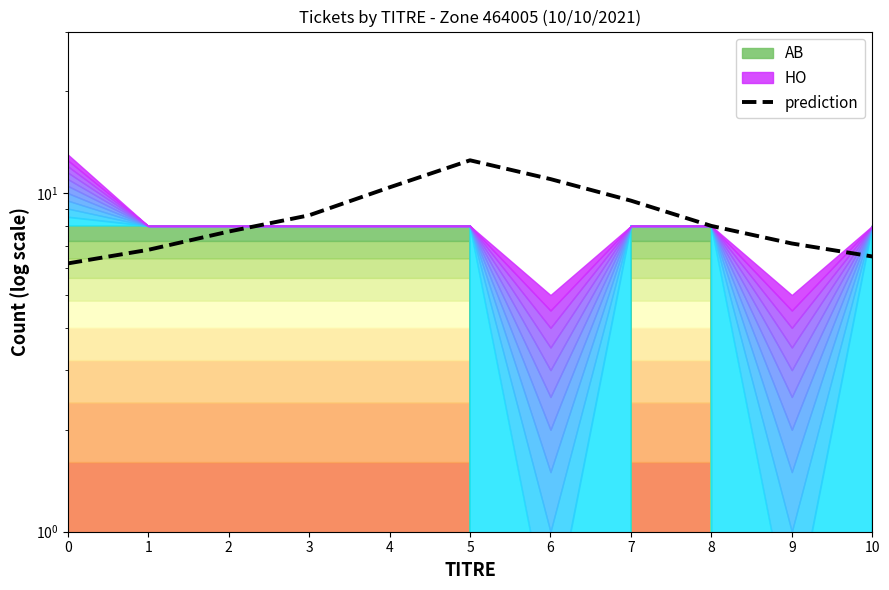

Which has a higher value, 4 or 0?

4